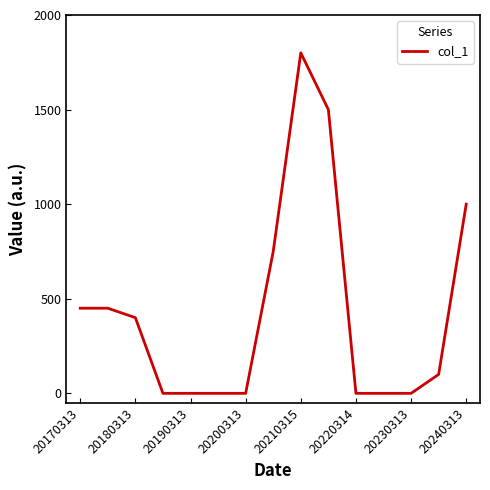

What is the greatest value displayed?

1800